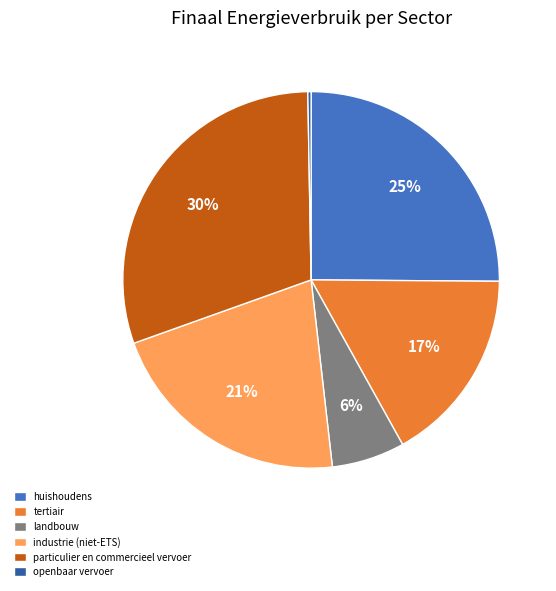

Does landbouw represent more than half of the total?

No